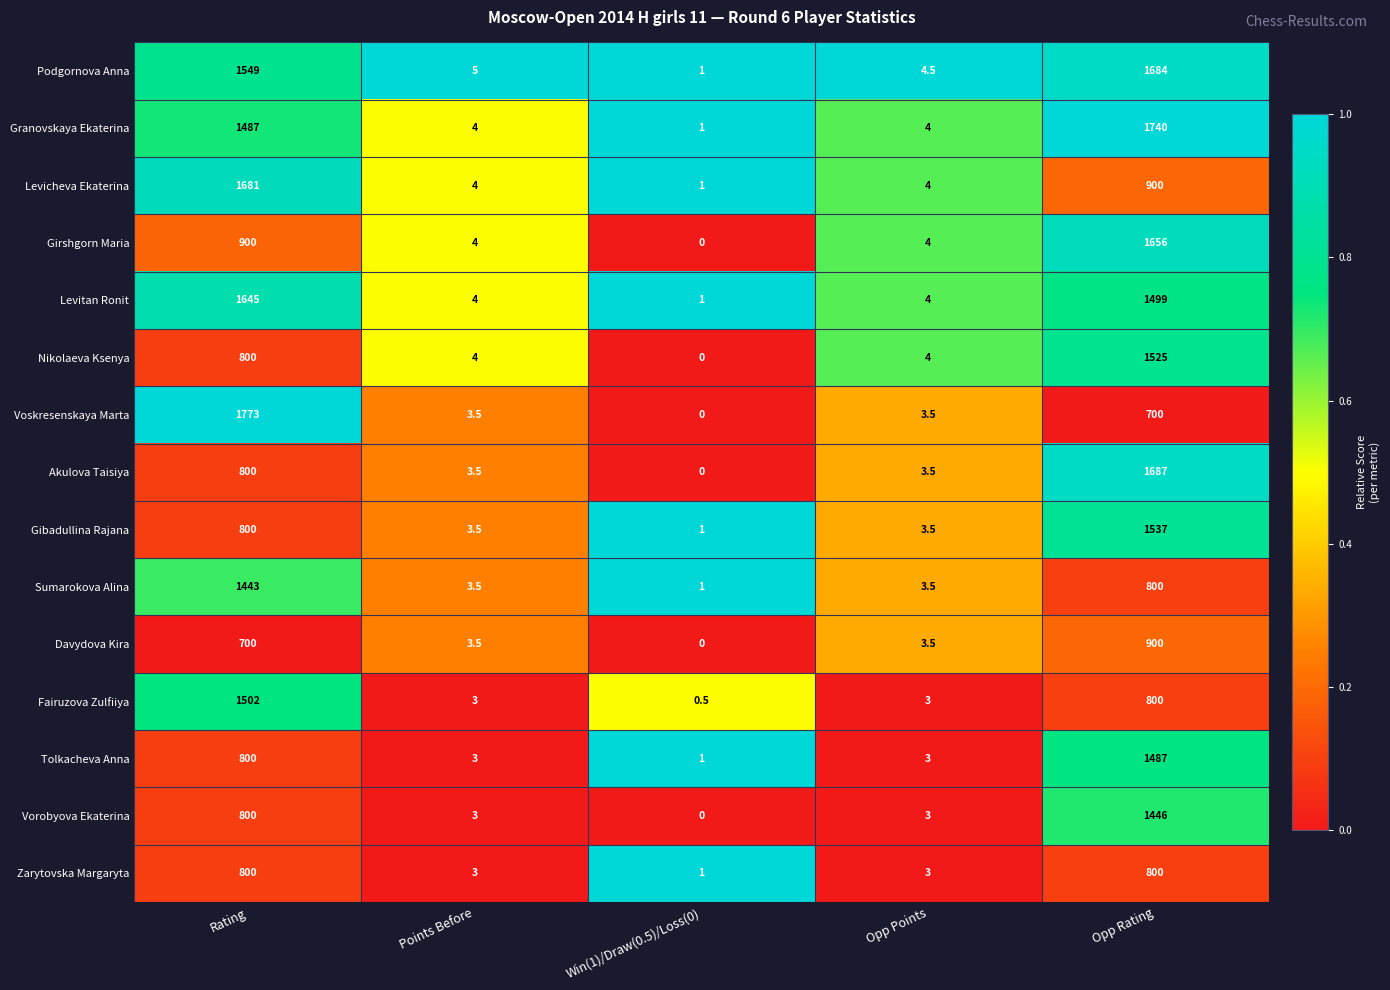

At which label does Girshgorn Maria first exceed 4?

Rating